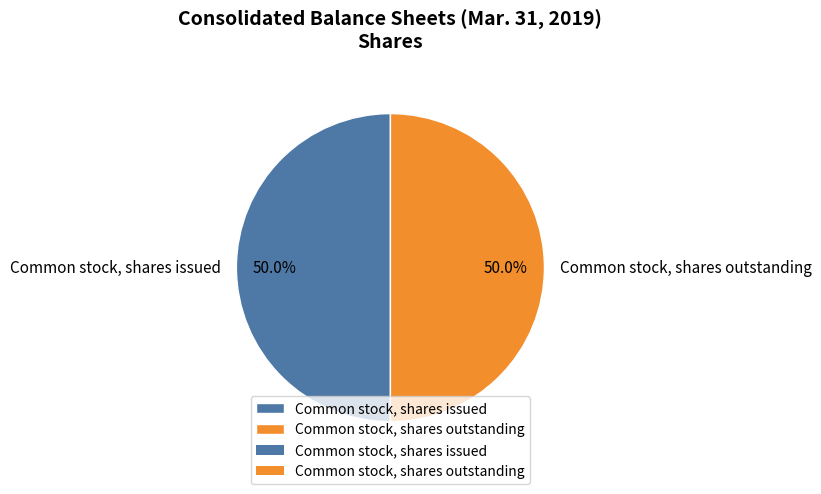

What portion of the pie excludes Common stock, shares issued?

50.0%